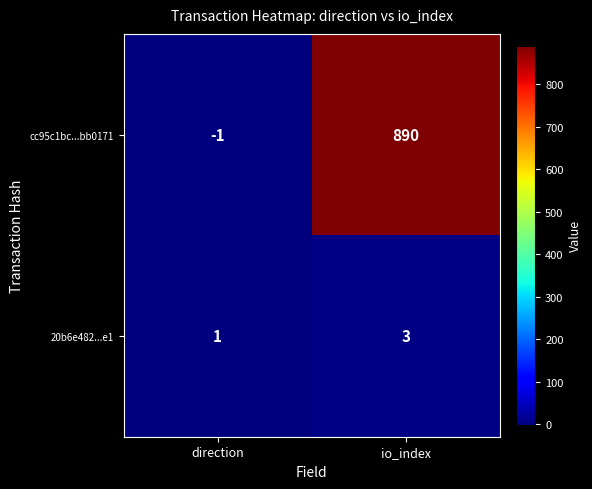

What is the sum of all 20b6e482...e1 values?

4